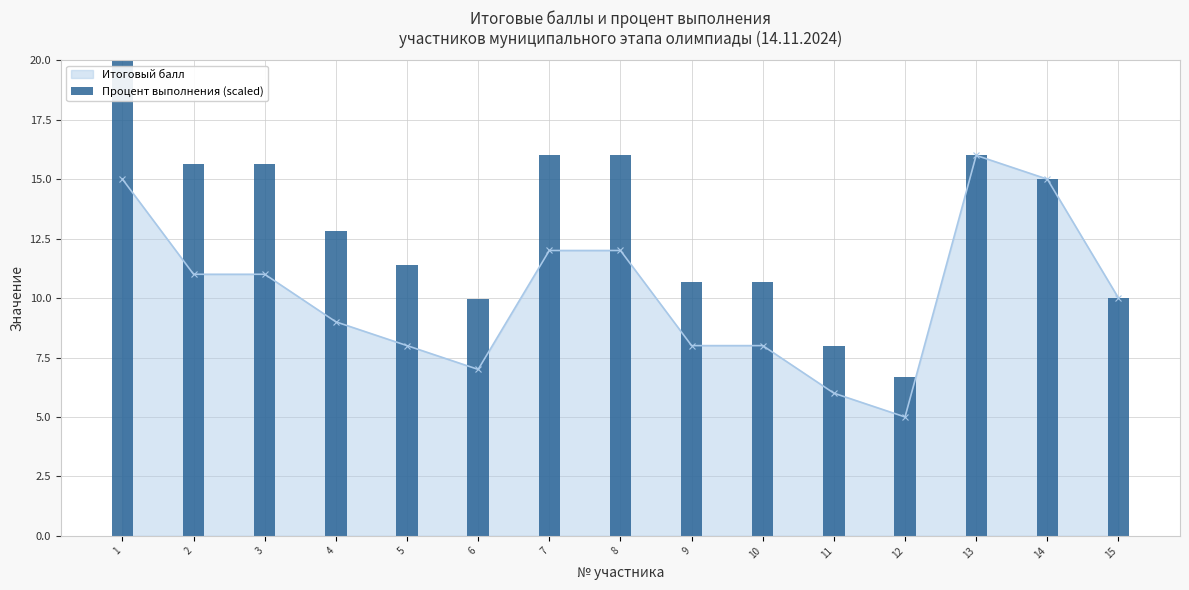

At which category does the chart reach its peak across all series?

1